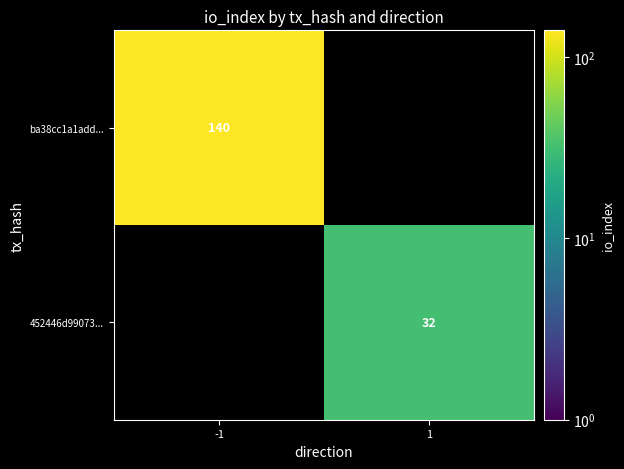

What is the minimum value shown in the chart?

32.0